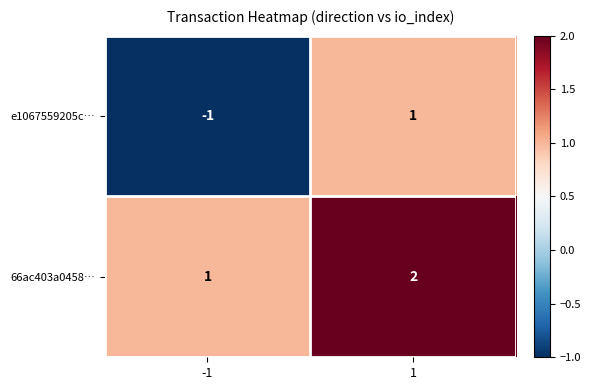

Rank the series by their average value, from lowest to highest.

e1067559205c…, 66ac403a0458…